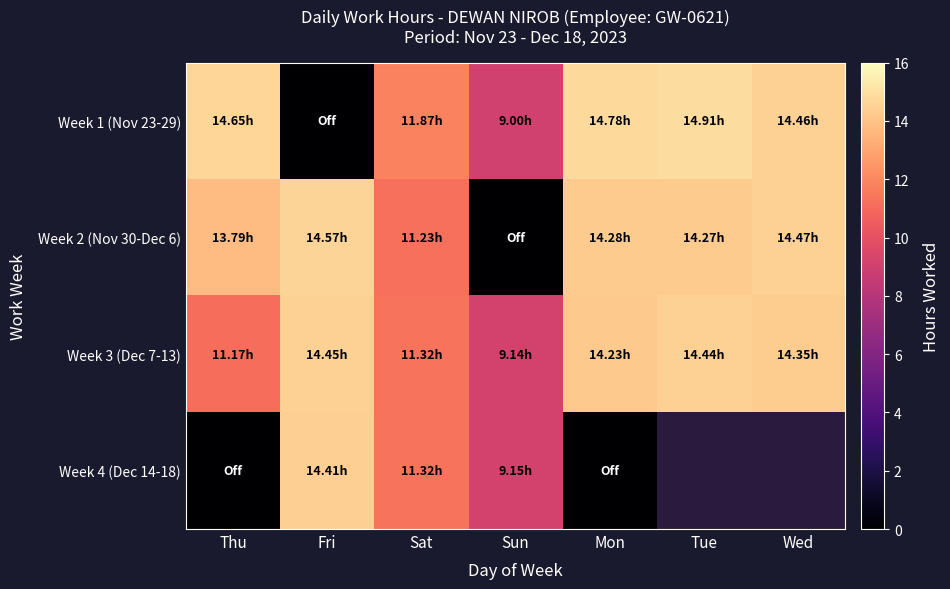

How many distinct data groups are displayed?

4